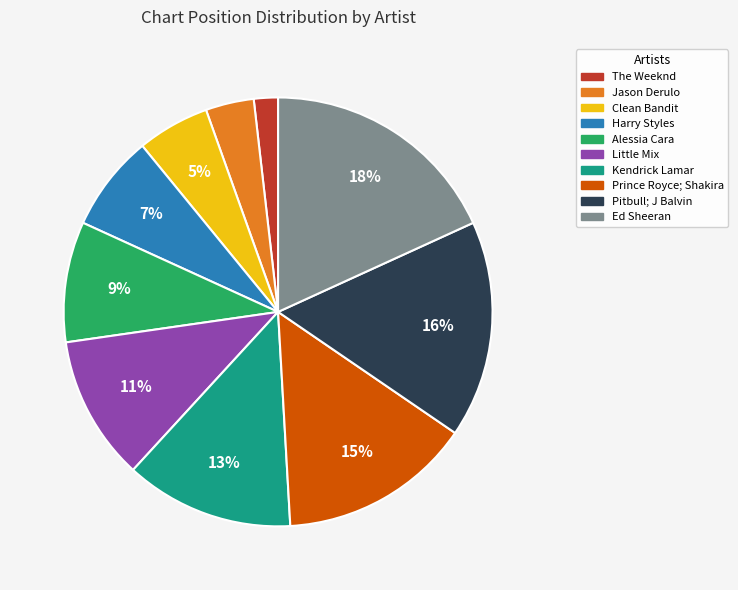

Is it true that Pitbull; J Balvin is 16% of the pie?

True